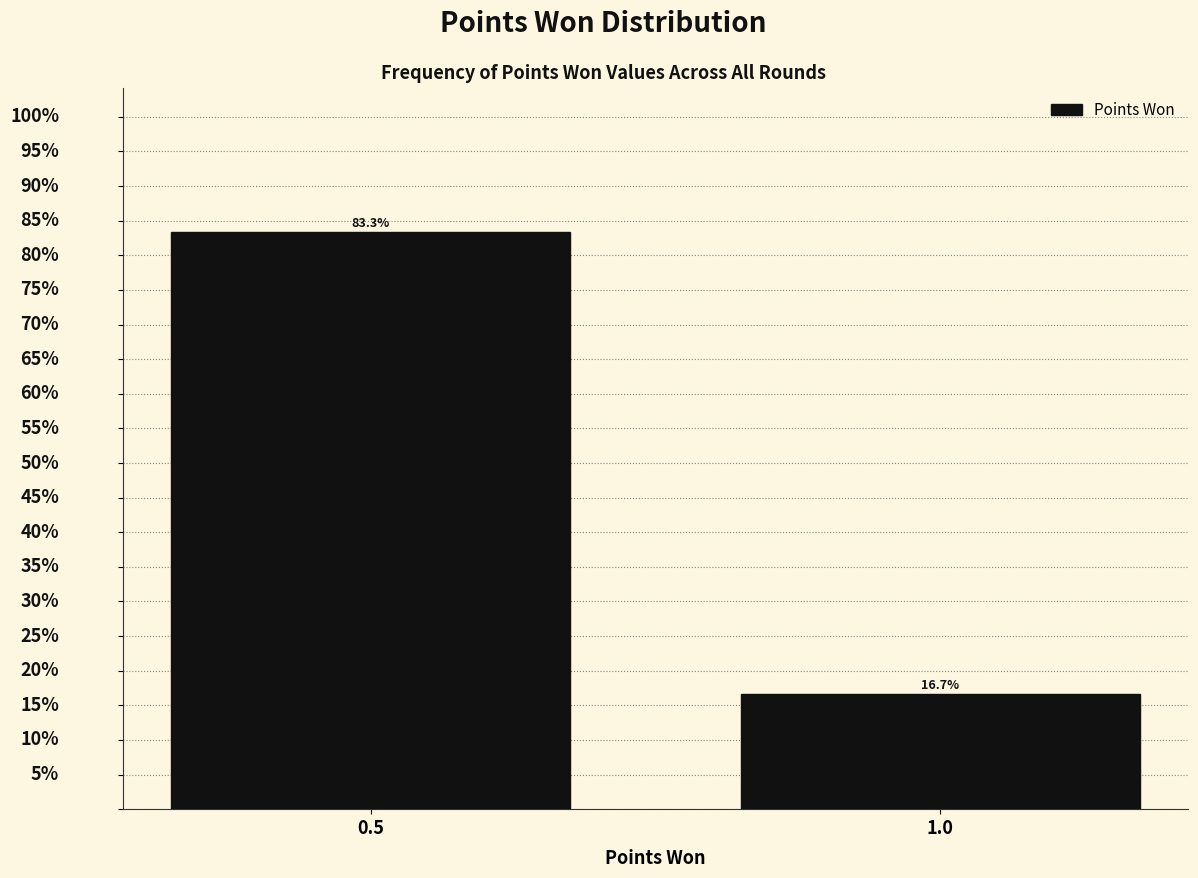

List the labels in order of value, smallest first.

1.0, 0.5